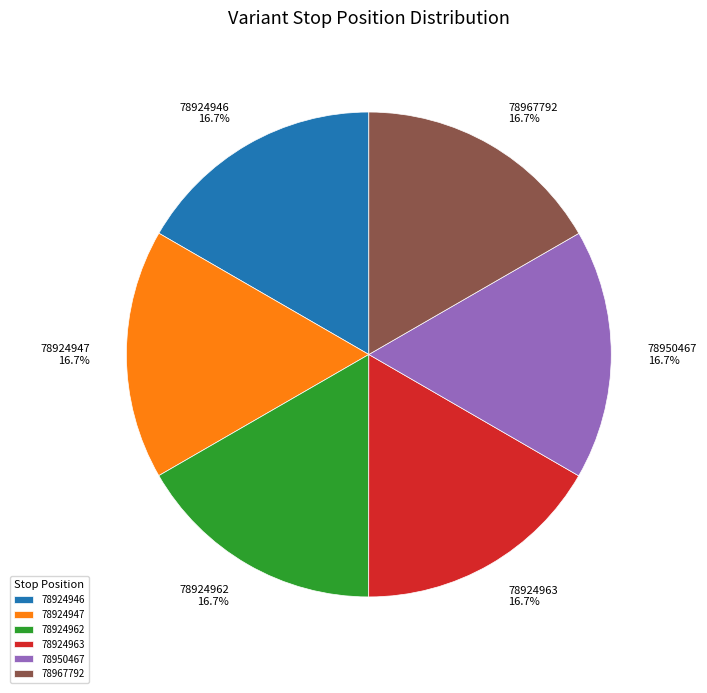

How many segments does this pie chart have?

6